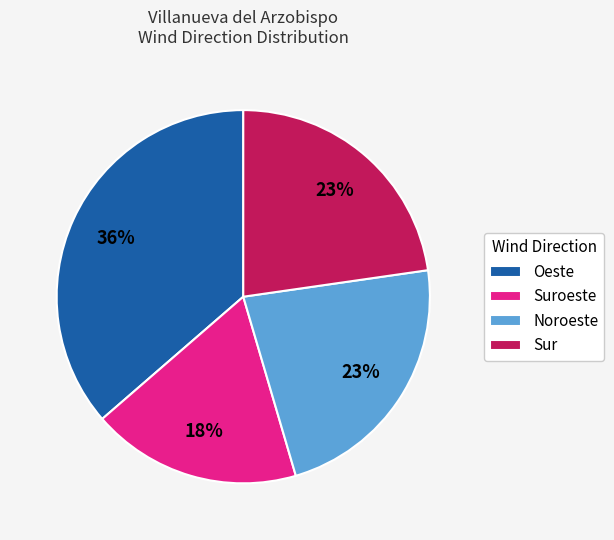

True or false: Sur accounts for 30% of the total.

False